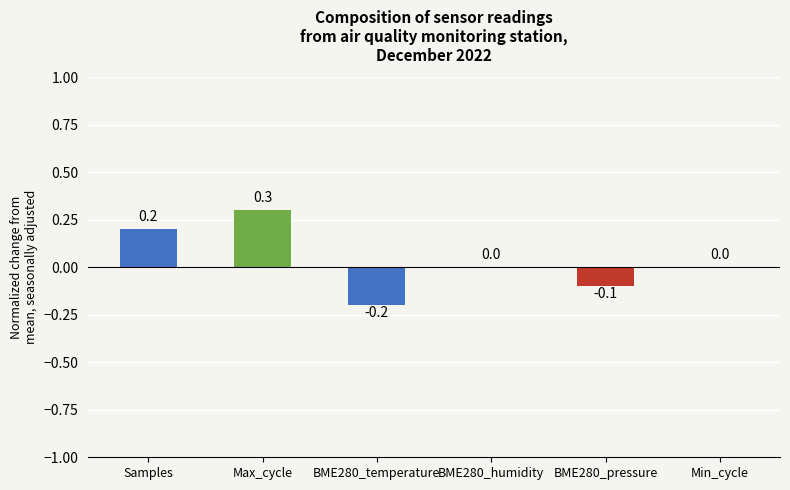

At which label does the data first exceed 0?

Samples